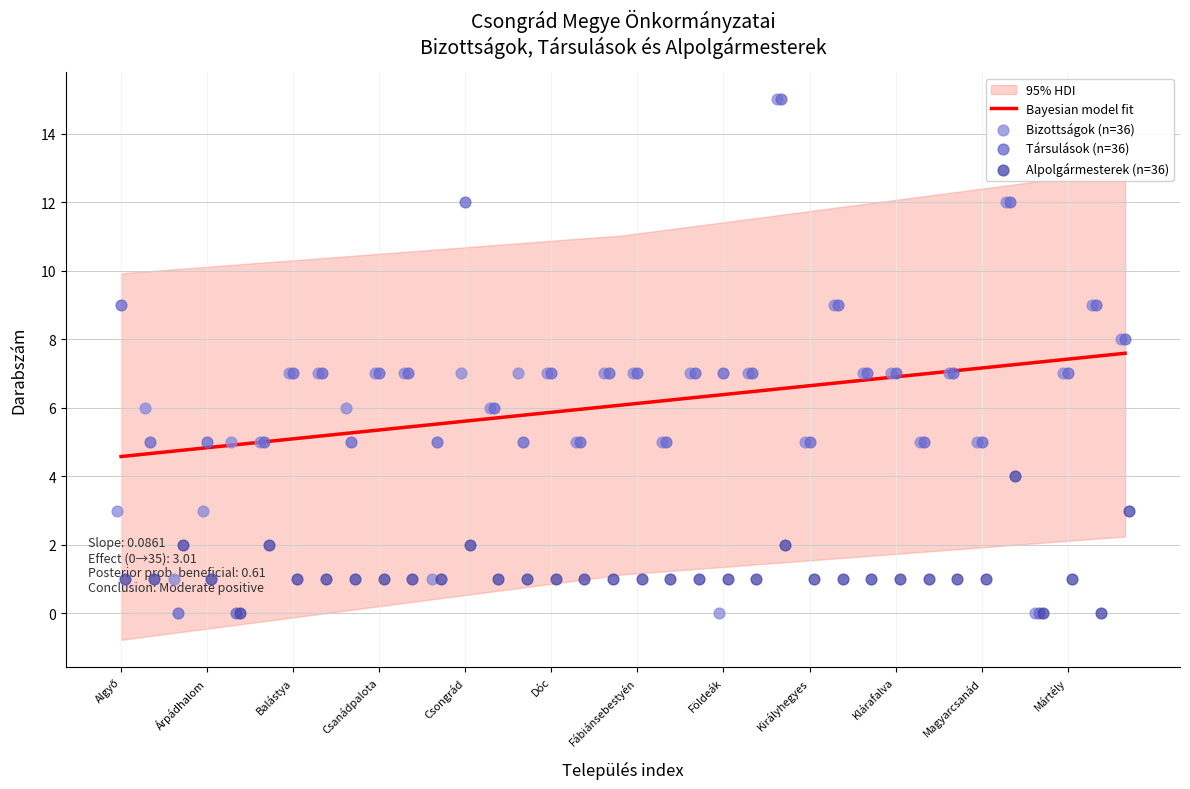

What is the total value across all series at Csanytelek?

15